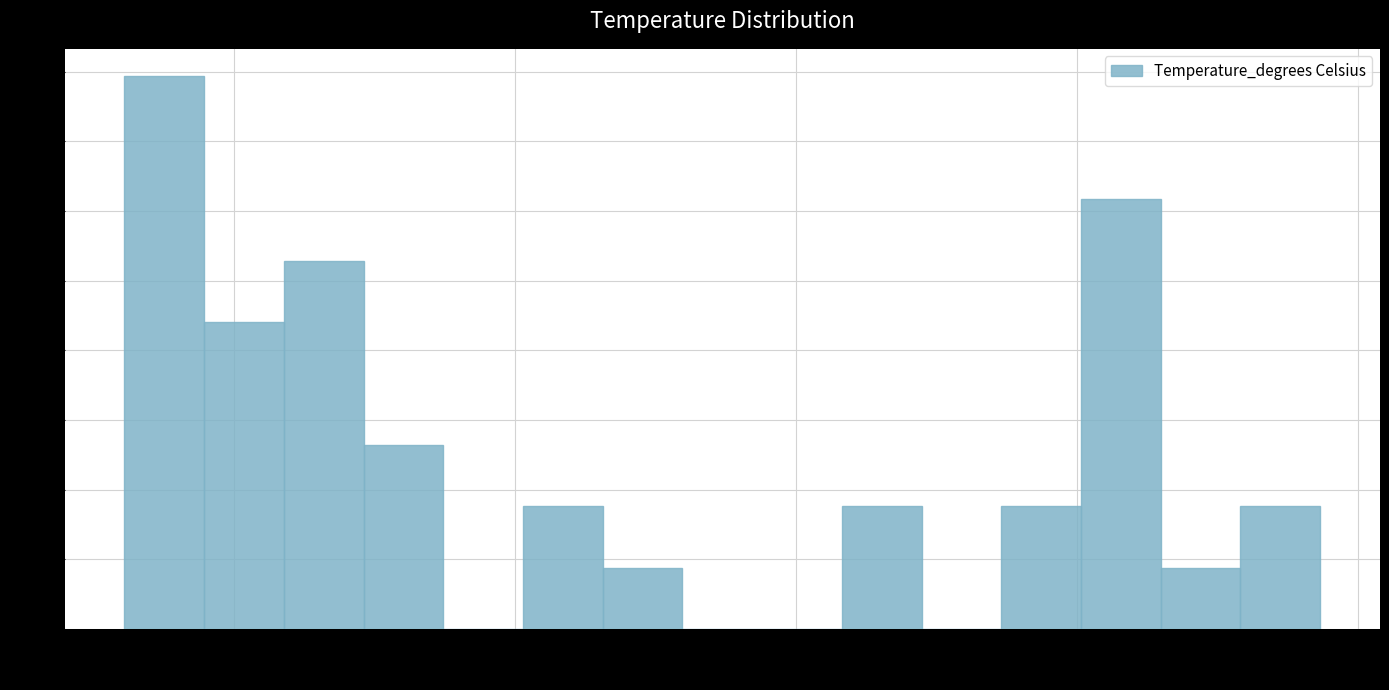

Read against the x-axis, roughly where is the centre of the tallest bar?

1.90